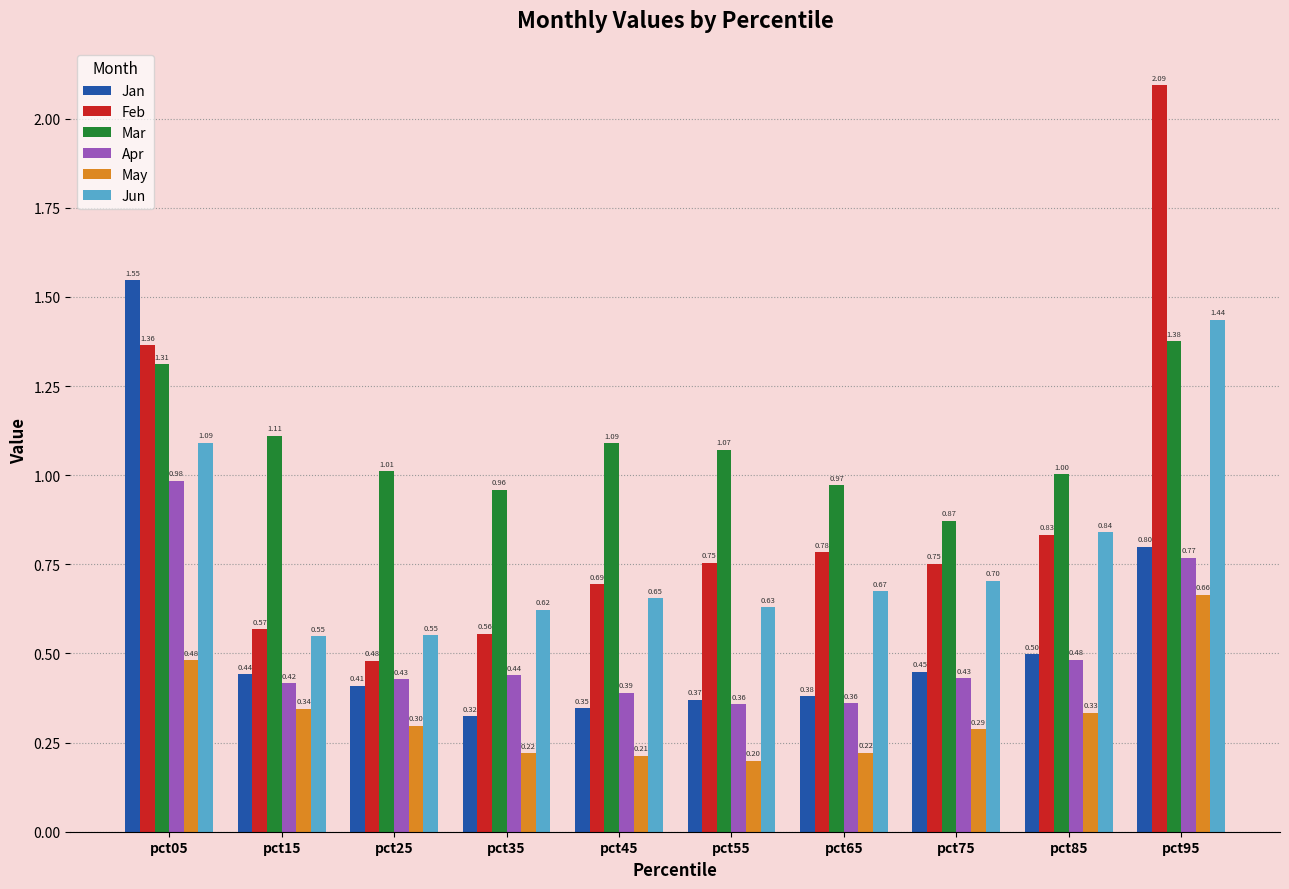

Read the May value at pct45.

0.2